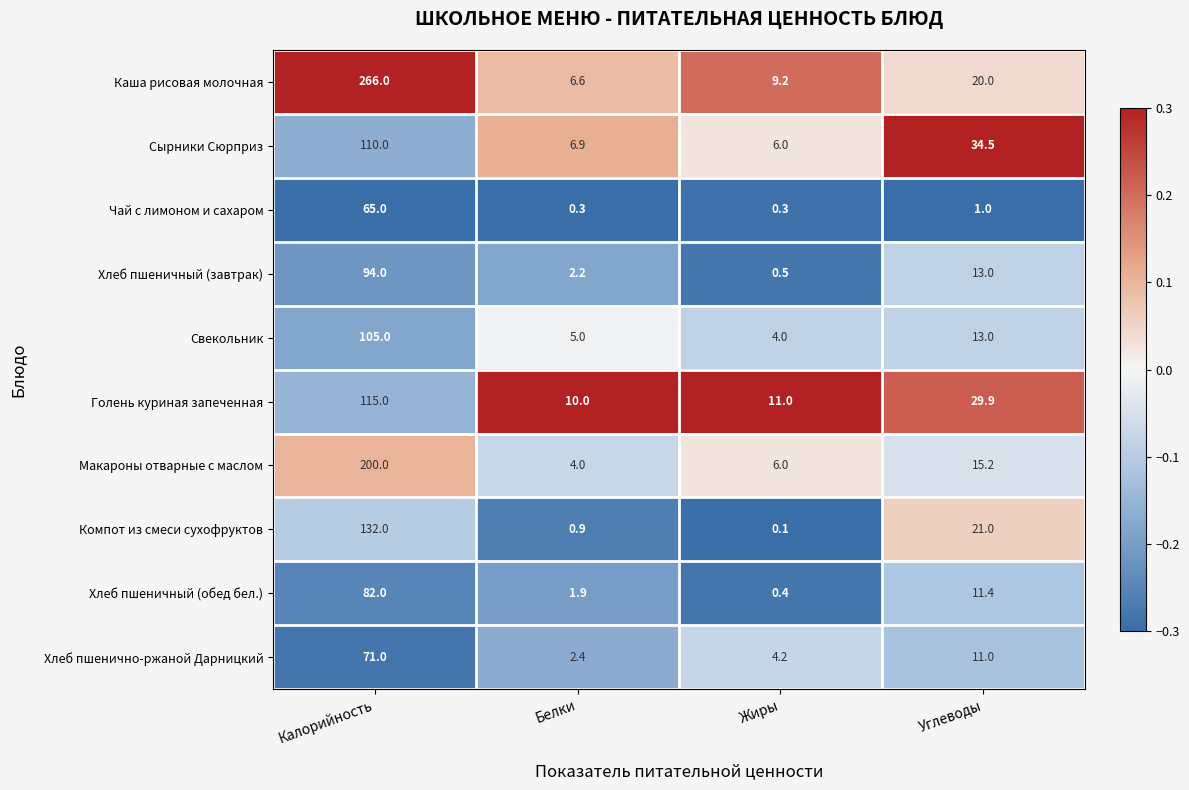

Which series has the widest spread of values?

Каша рисовая молочная